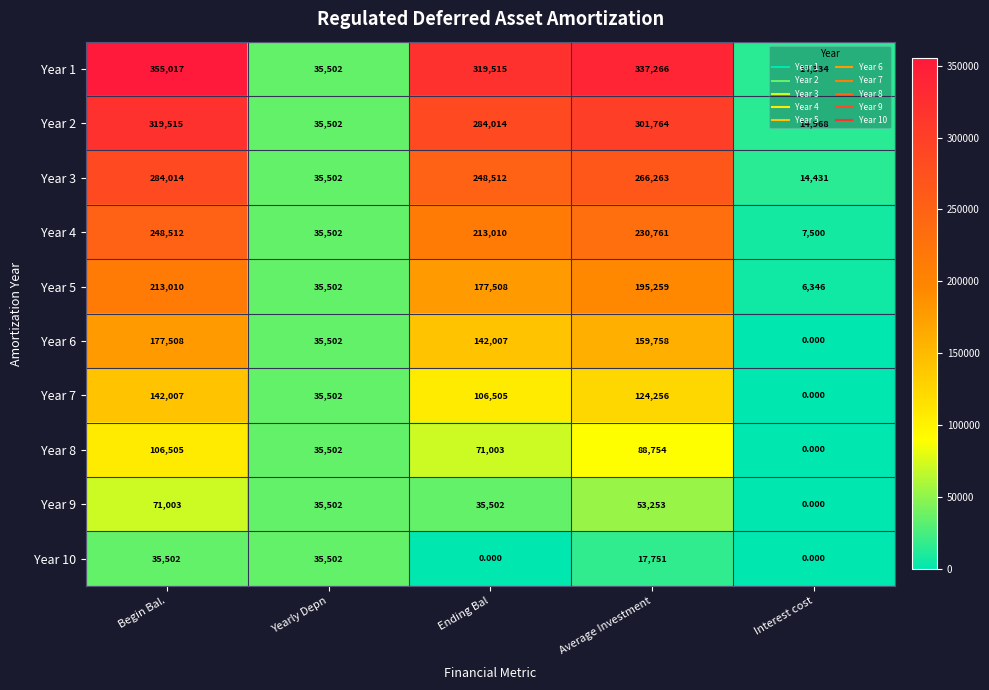

Where does the Year 1 series first go above 319515?

Begin Bal.